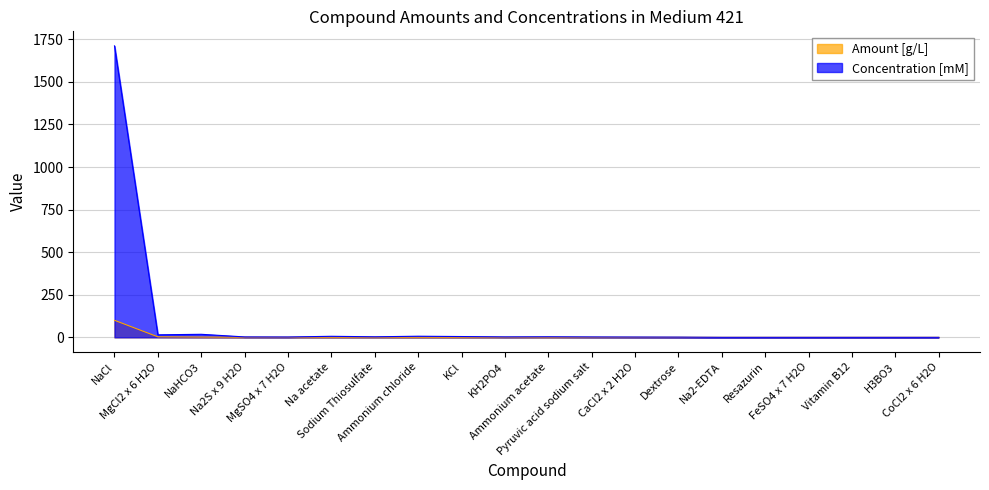

Where is the first local minimum for Concentration [mM]?

MgCl2 x 6 H2O